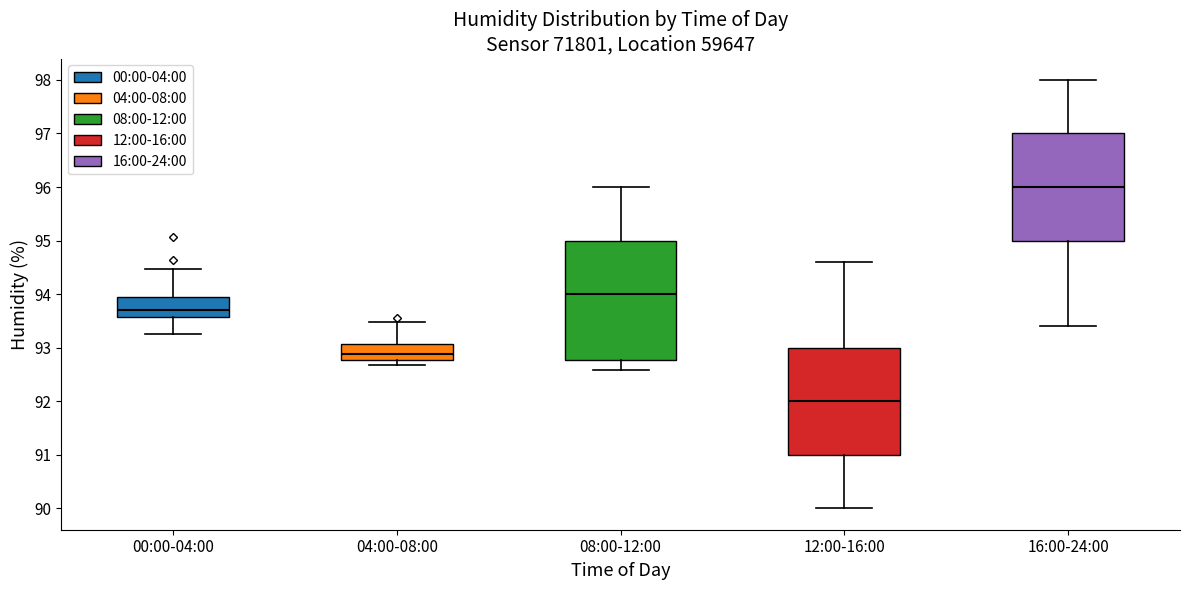

Which box is the tallest, from its lower edge to its upper edge?

08:00-12:00